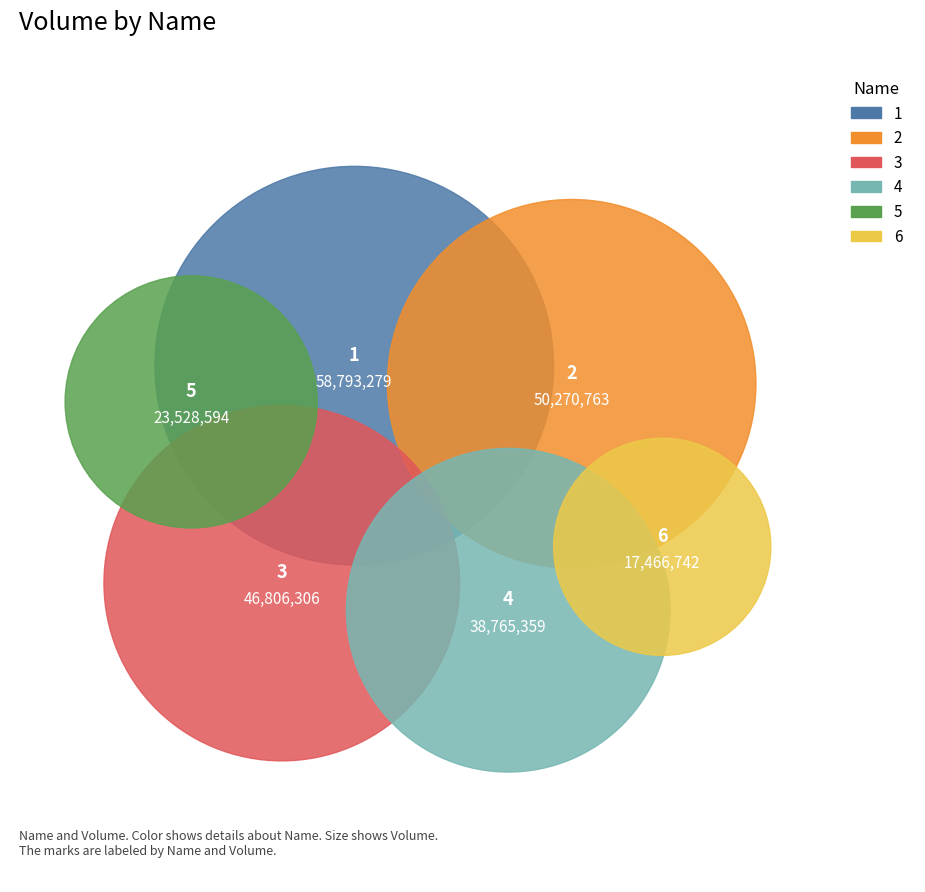

What is the total percentage of 3 and 1?

44.8%